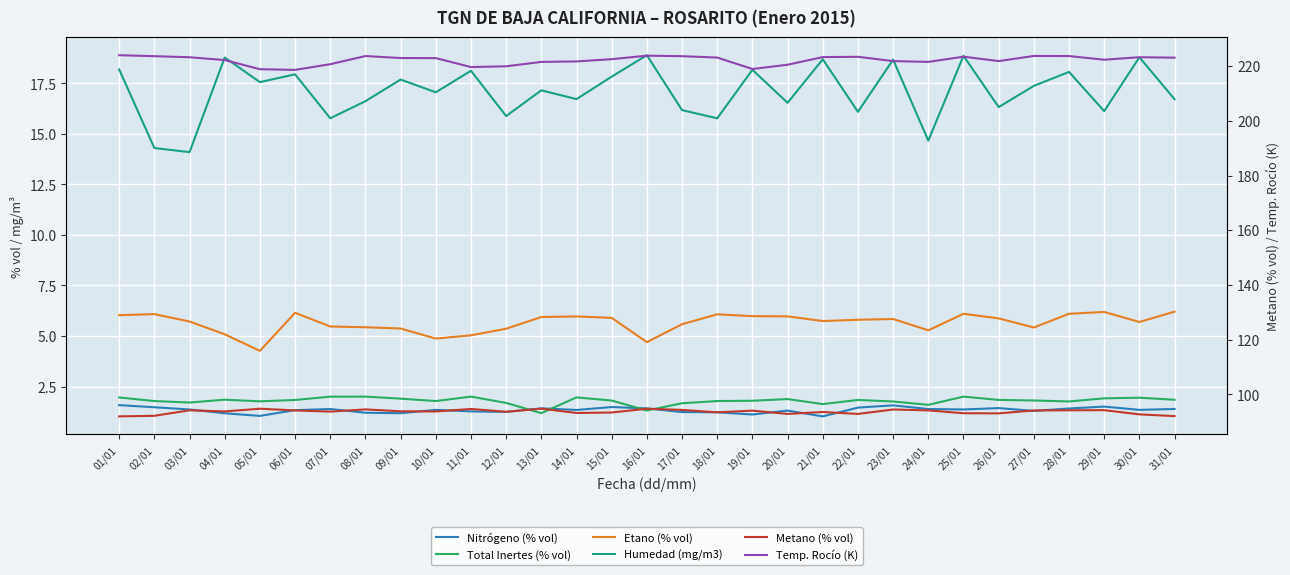

Which series has the largest total across all categories?

Temp. Rocío (K)